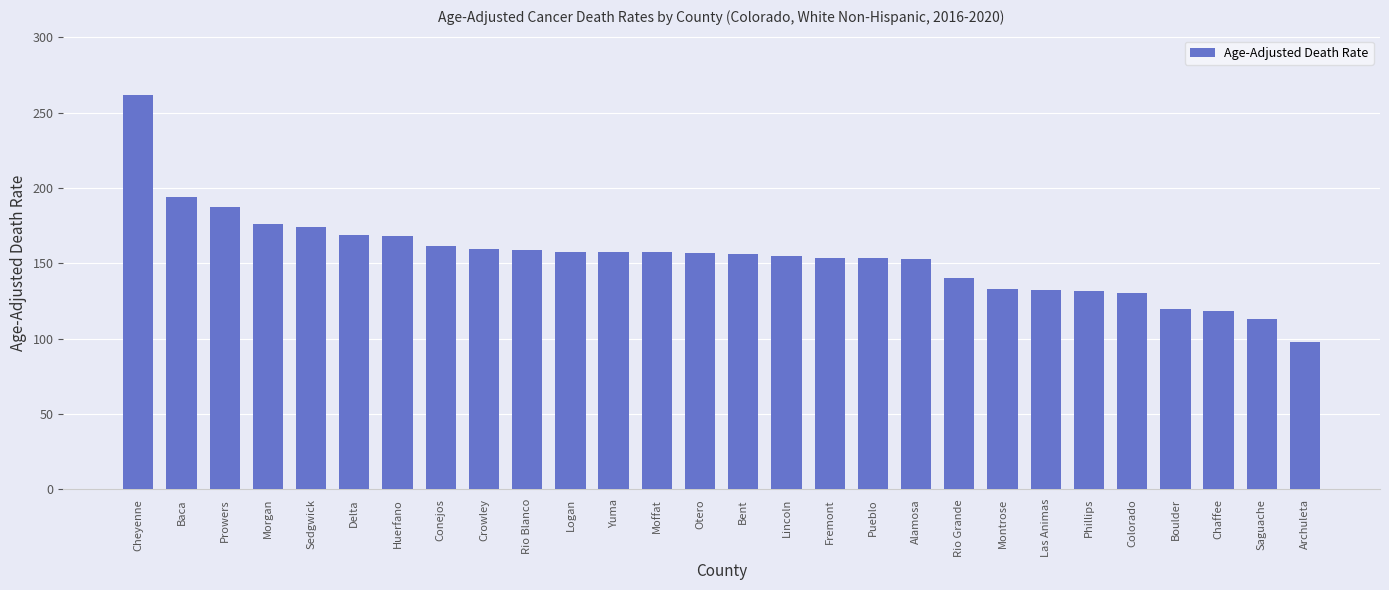

How many categories are shown in the chart?

28